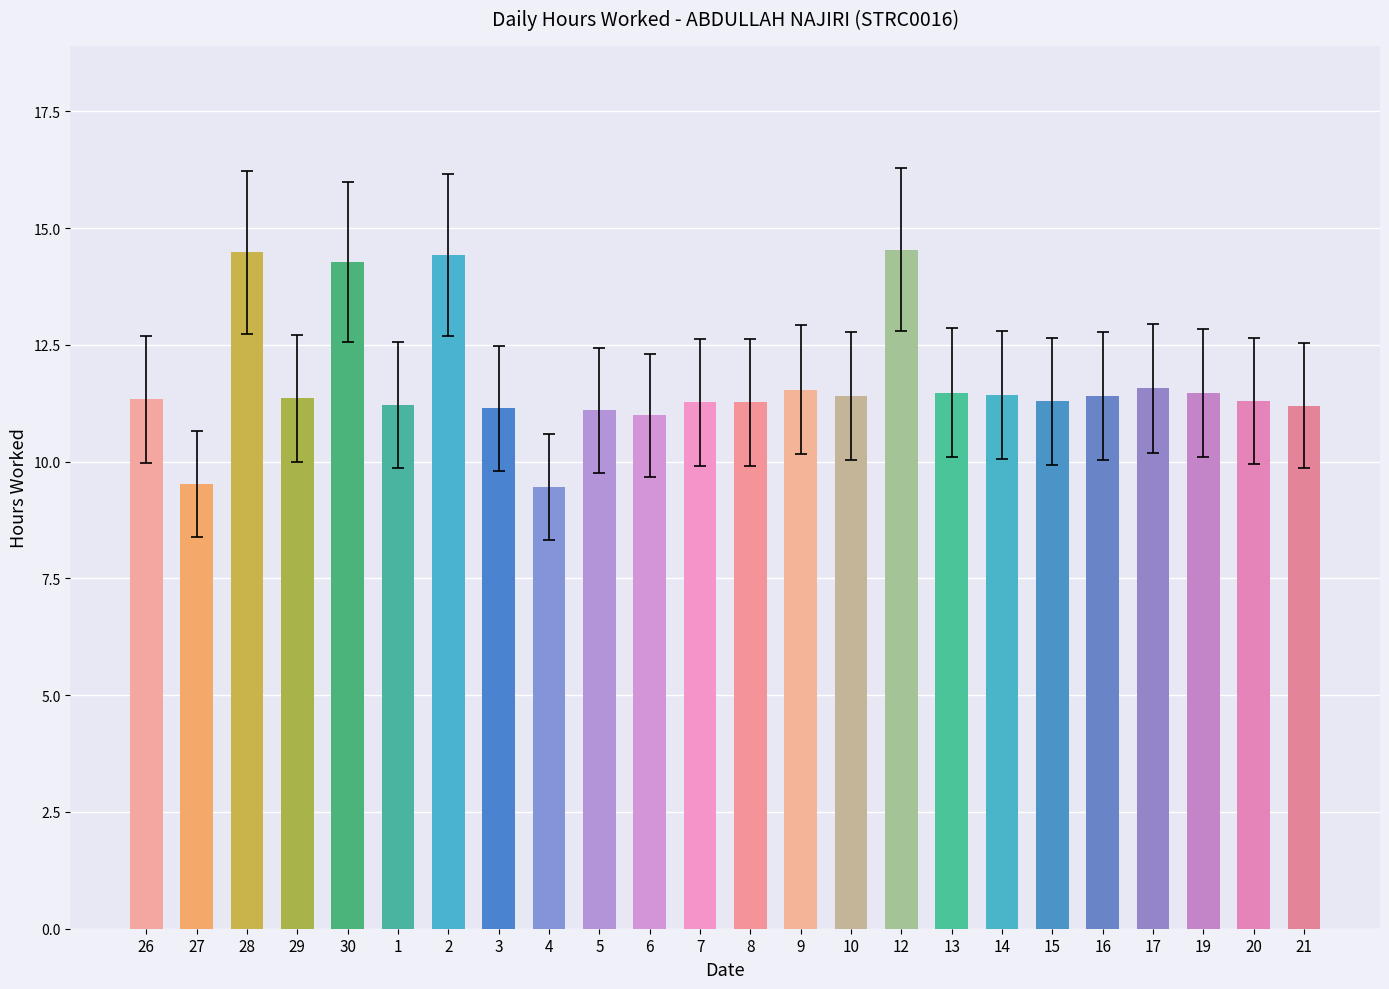

What is the ratio of the value at 29 to the value at 30?

0.8